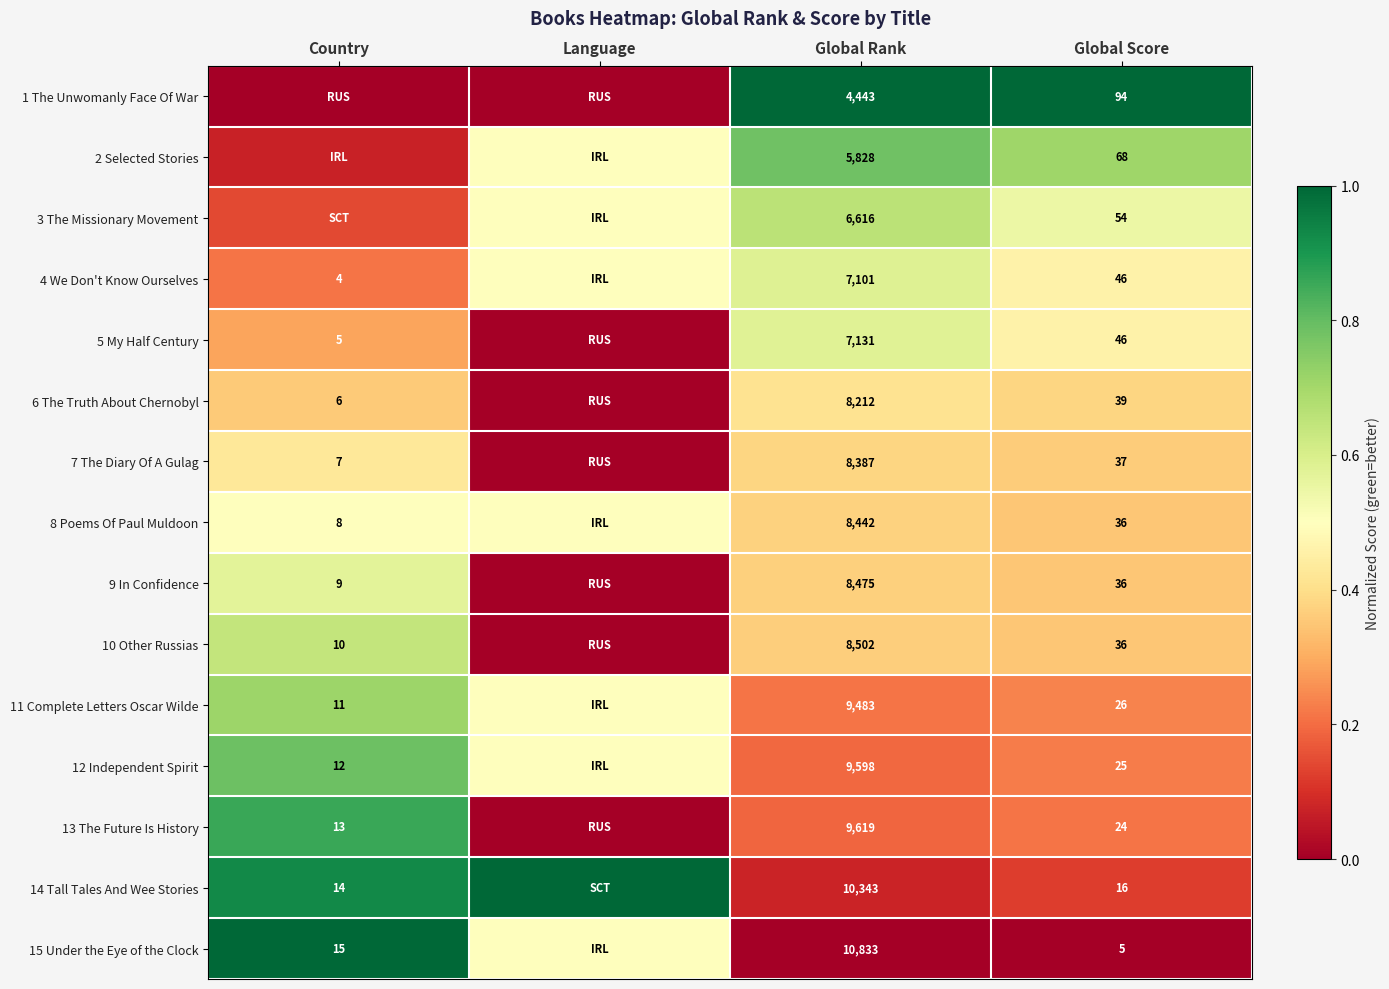

Is the value of 7 The Diary Of A Gulag at Global Rank greater than the value of 6 The Truth About Chernobyl at Country?

Yes